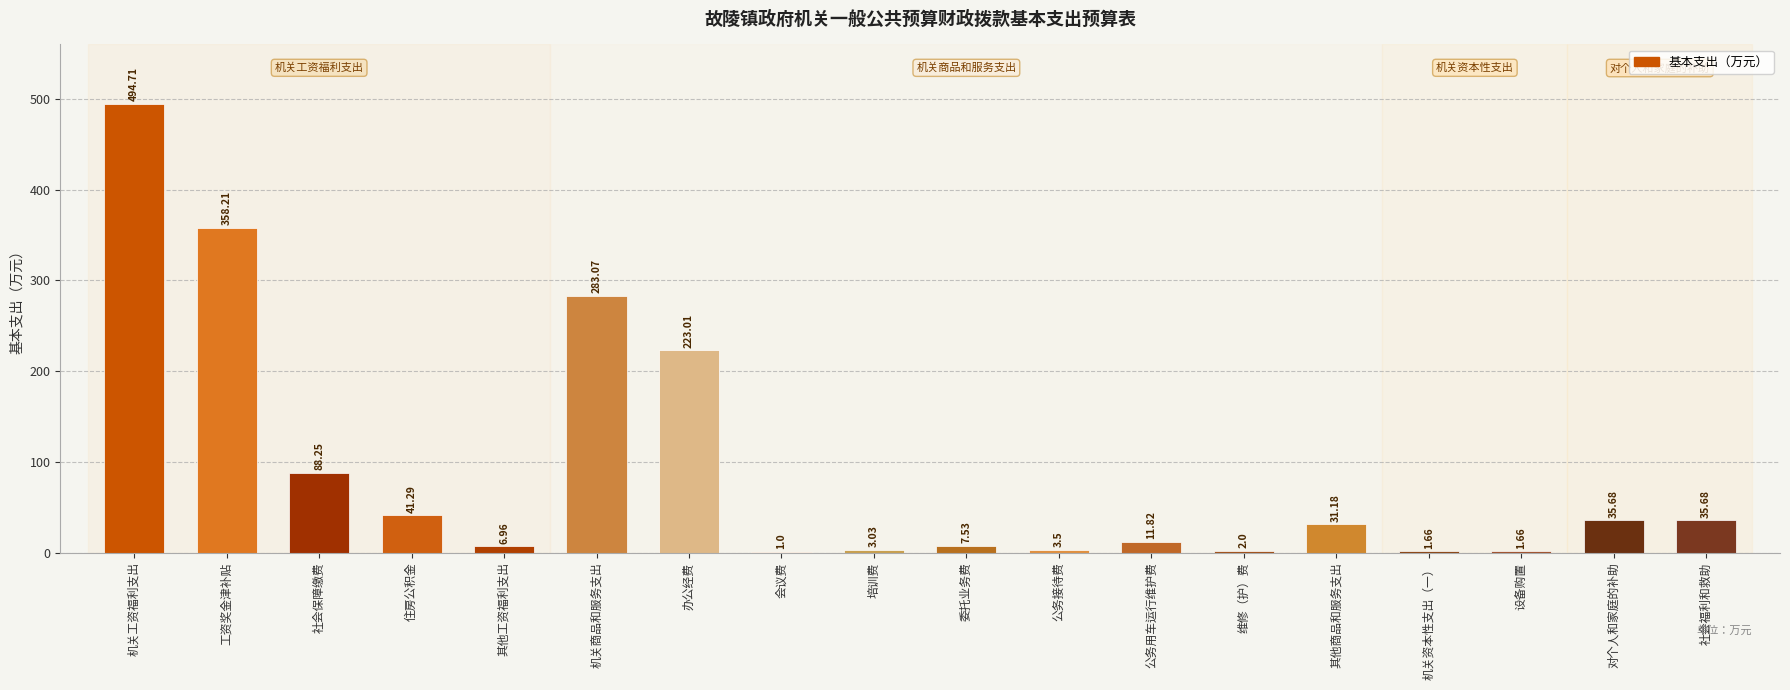

What is the sum of all values?

1630.2